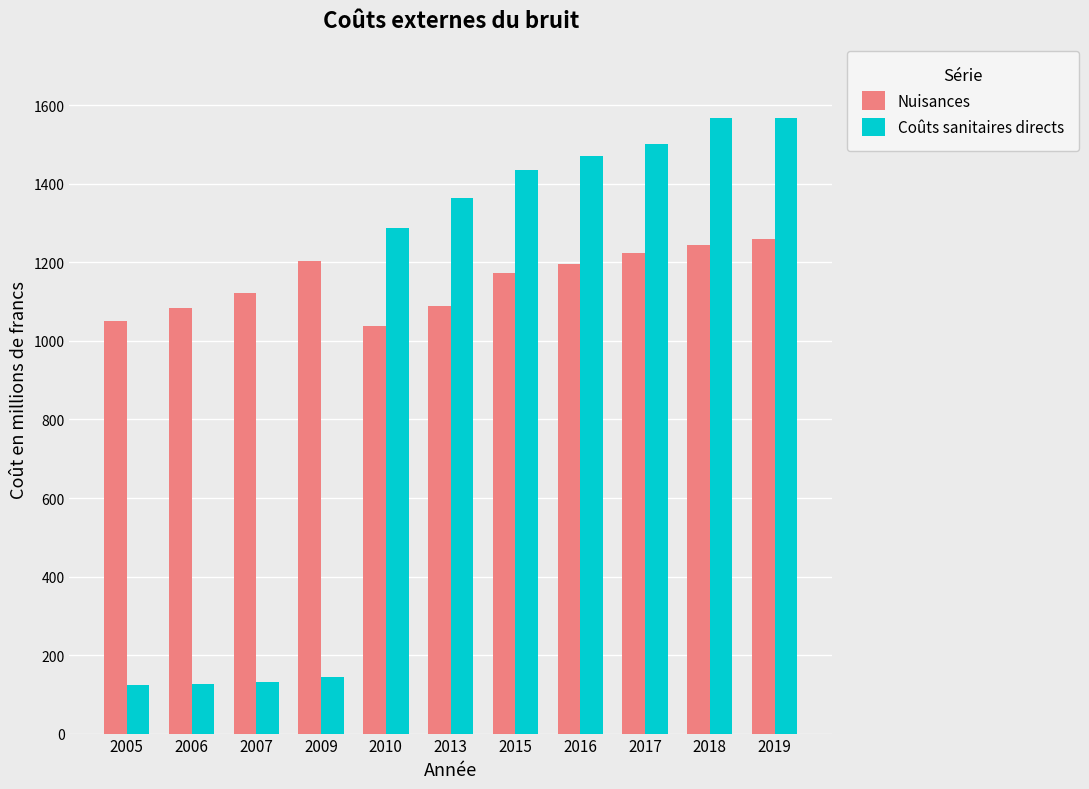

Are the bars horizontal?

No